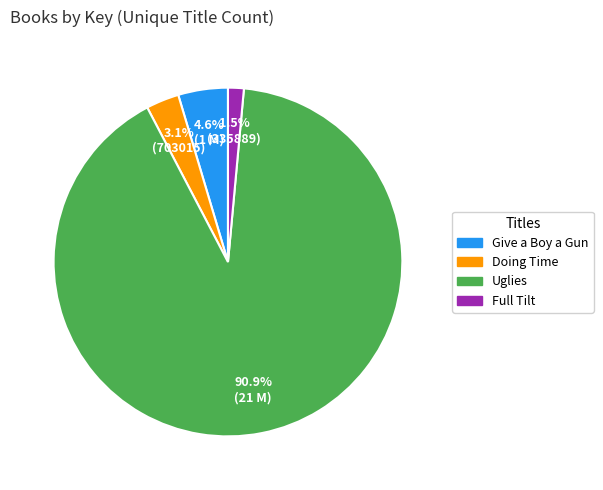

Between Uglies and Give a Boy a Gun, which is larger?

Uglies